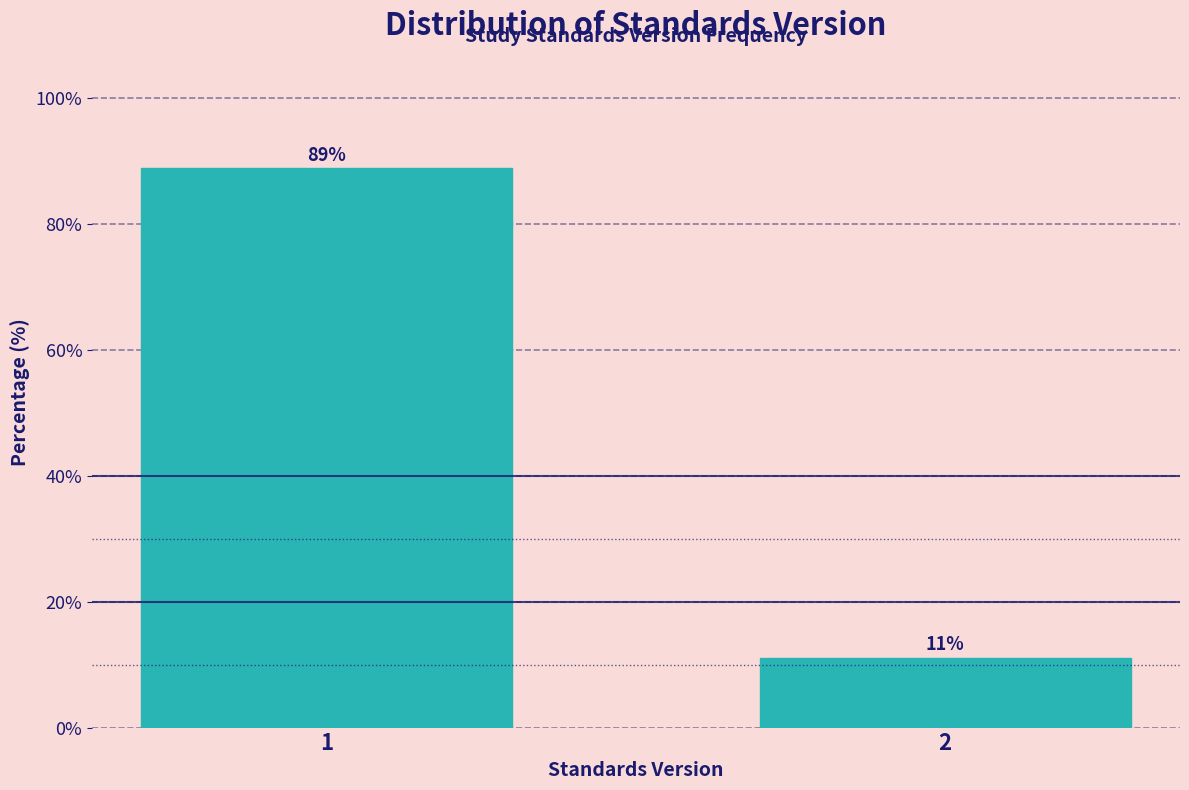

What is the average value?

50.0